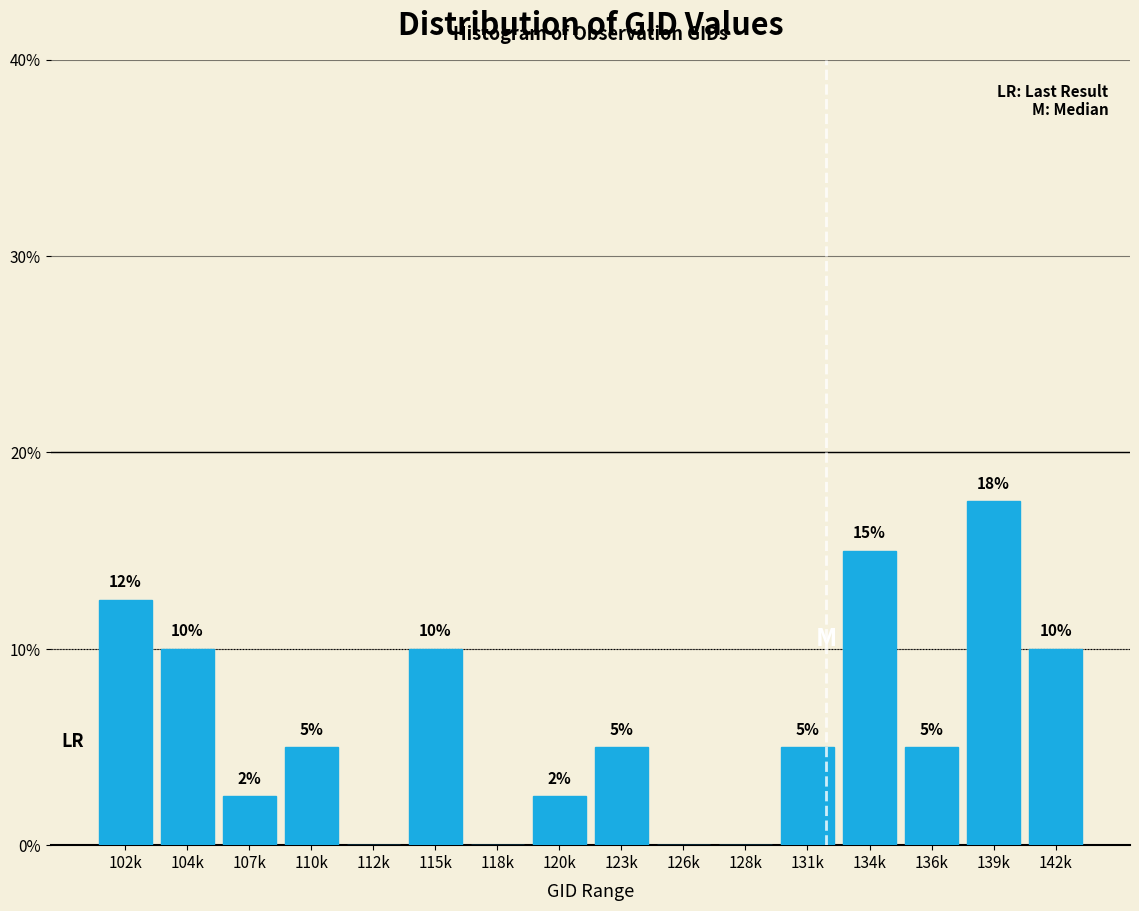

Where does the data first go above 5?

102k